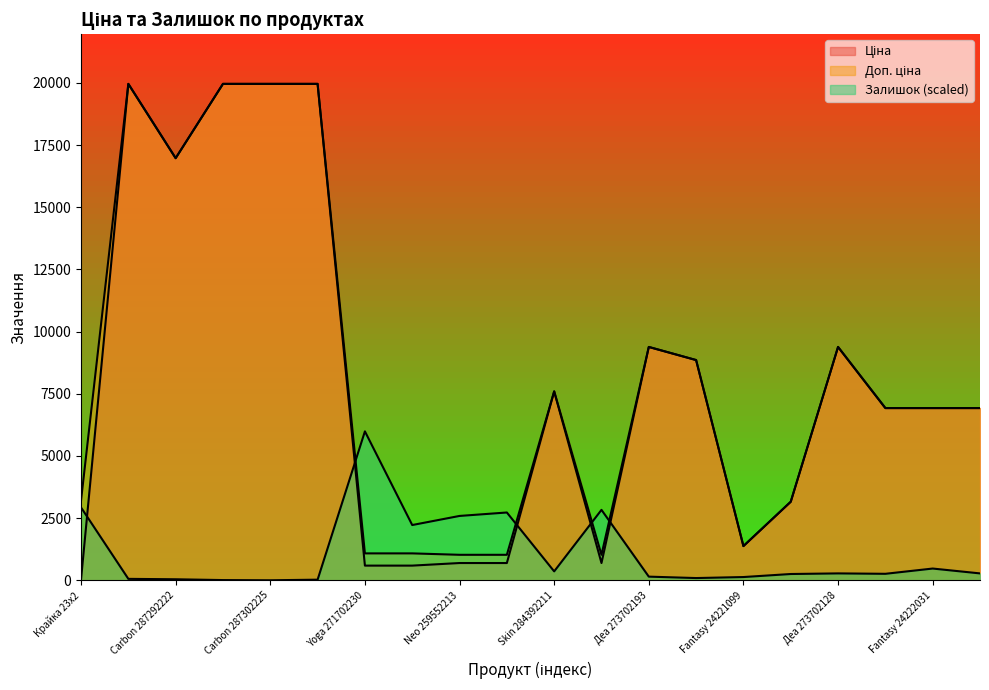

List the series in order of their peak value, lowest first.

Залишок, Ціна, Доп. ціна